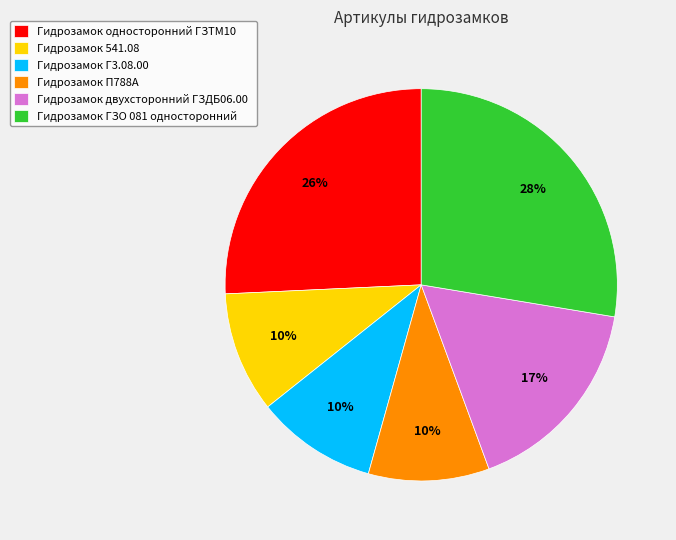

Do Гидрозамок ГЗО 081 односторонний and Гидрозамок двухсторонний ГЗДБ06.00 together represent more than half of the pie?

No